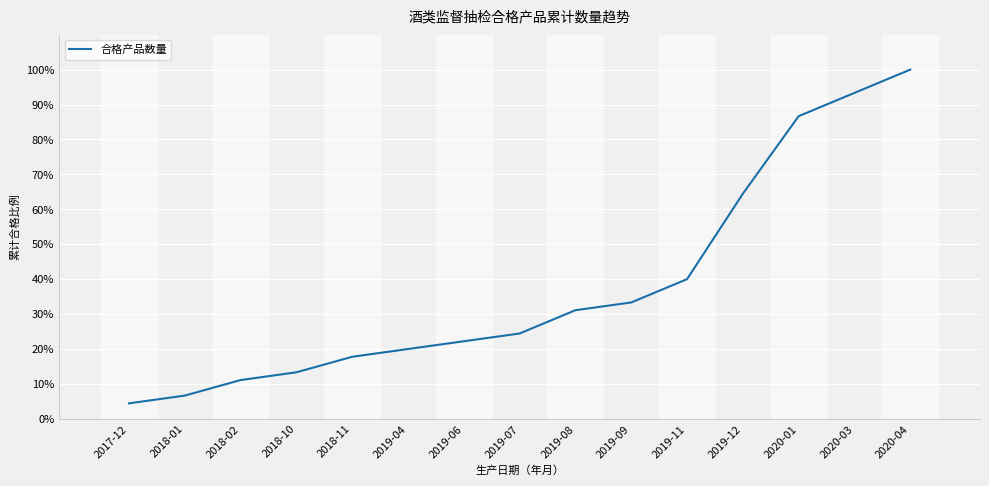

The value at 2018-02 is 11.1. True or false?

True